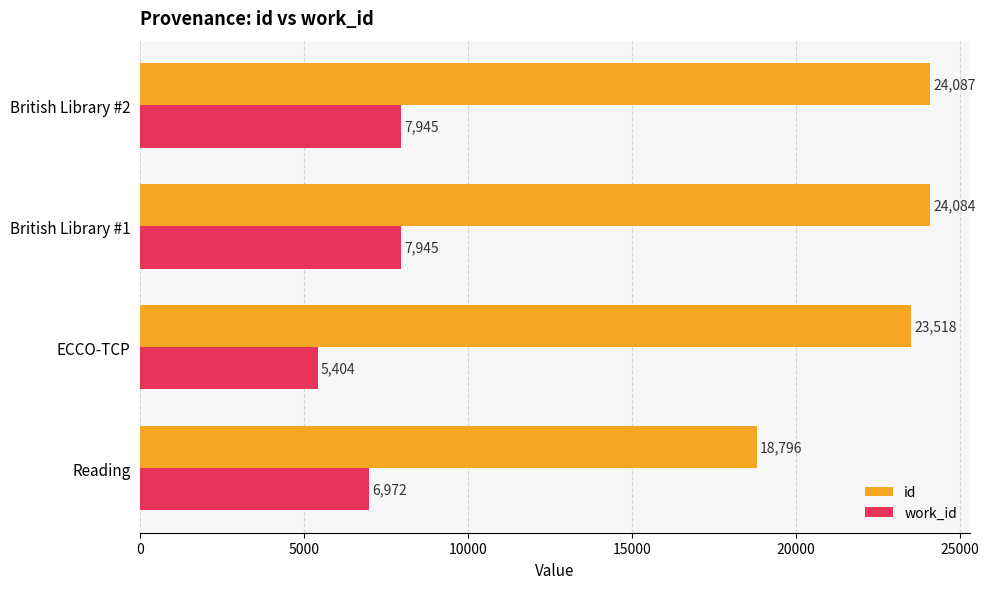

Count the number of categories in the chart.

4